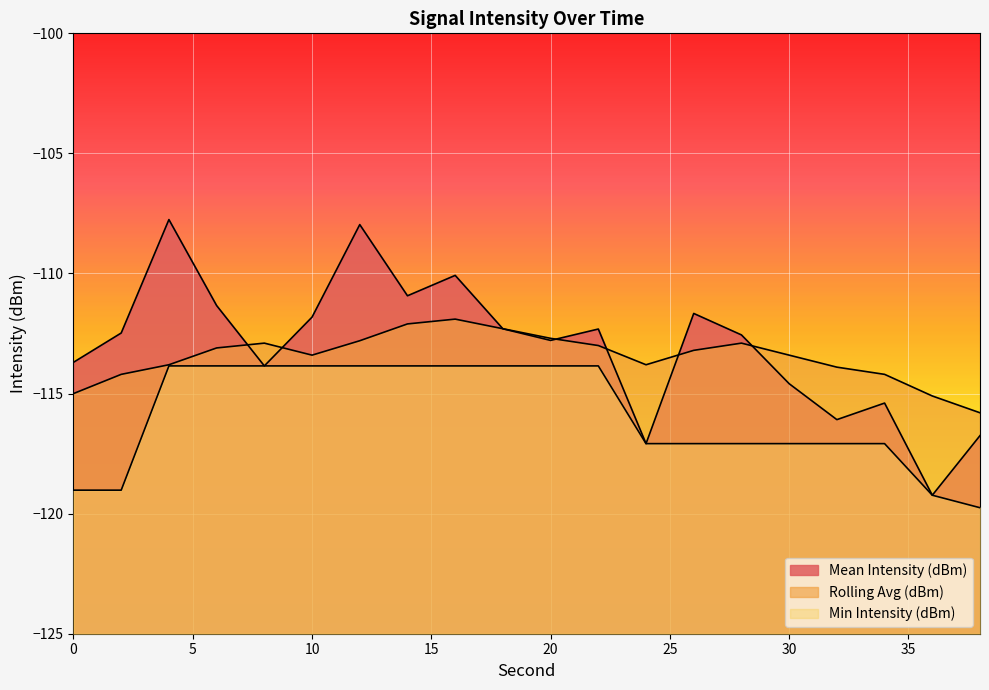

Rank the series by their maximum value, from lowest to highest.

Min Intensity (dBm), Rolling Avg (dBm), Mean Intensity (dBm)